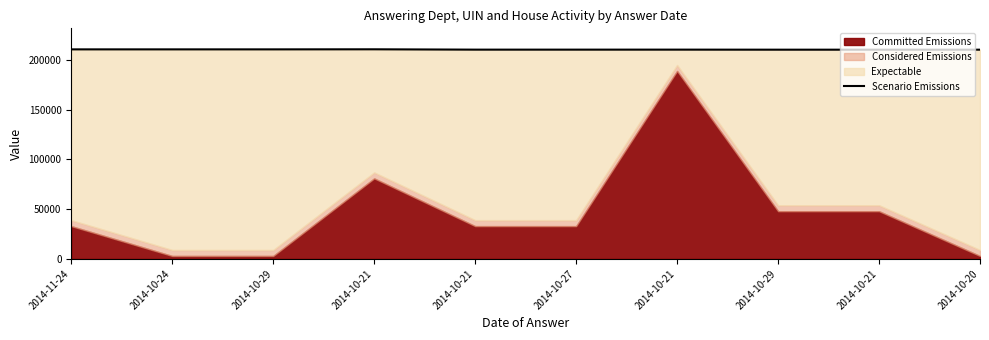

What is the greatest value displayed?

210780